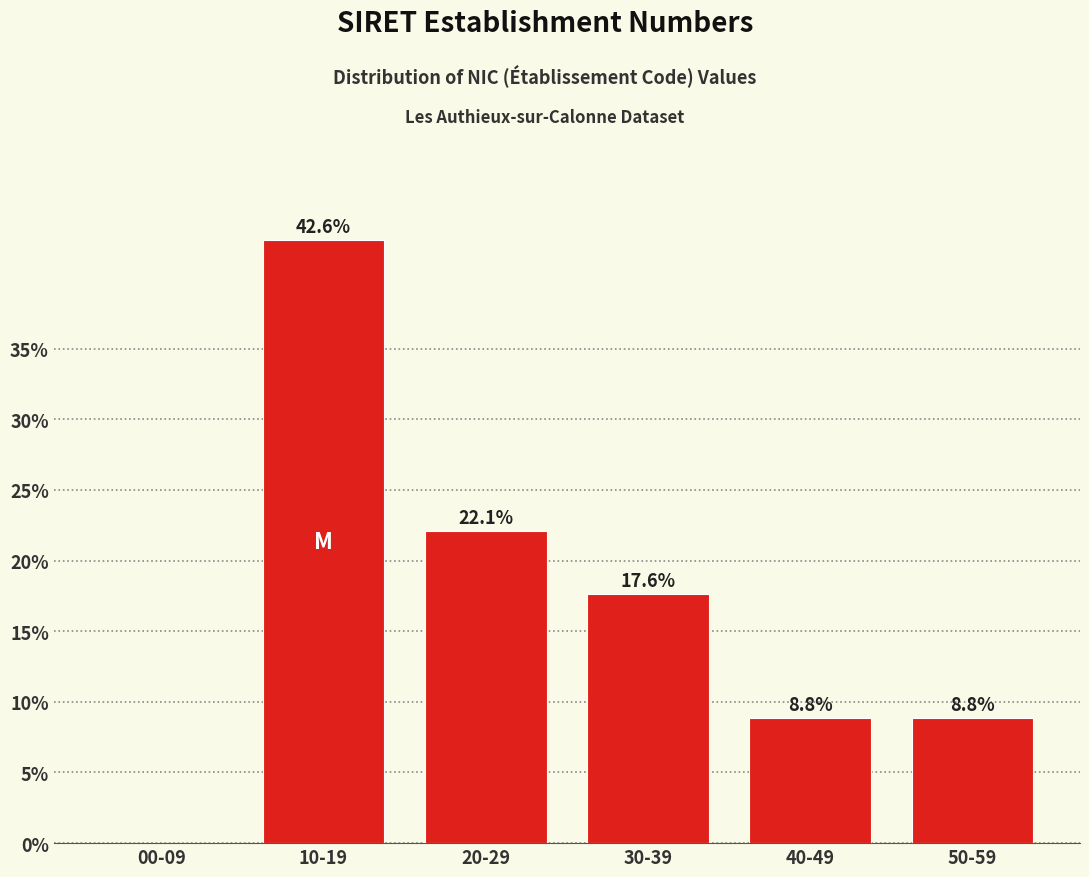

Reading left to right, what are all the values shown in this chart?

00-09=0.0	10-19=42.6	20-29=22.1	30-39=17.6	40-49=8.8	50-59=8.8